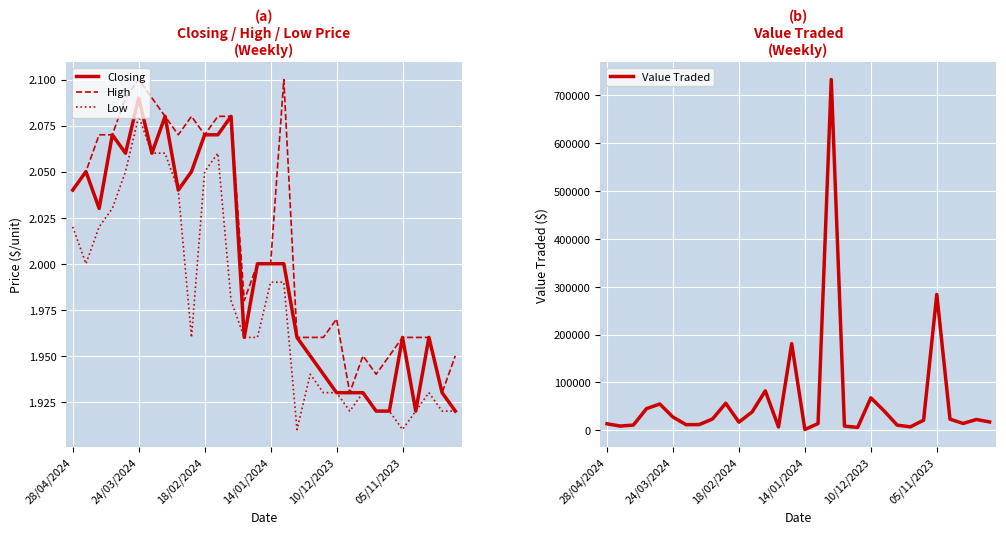

Where is Value Traded nearest to the value 367426?

05/11/2023